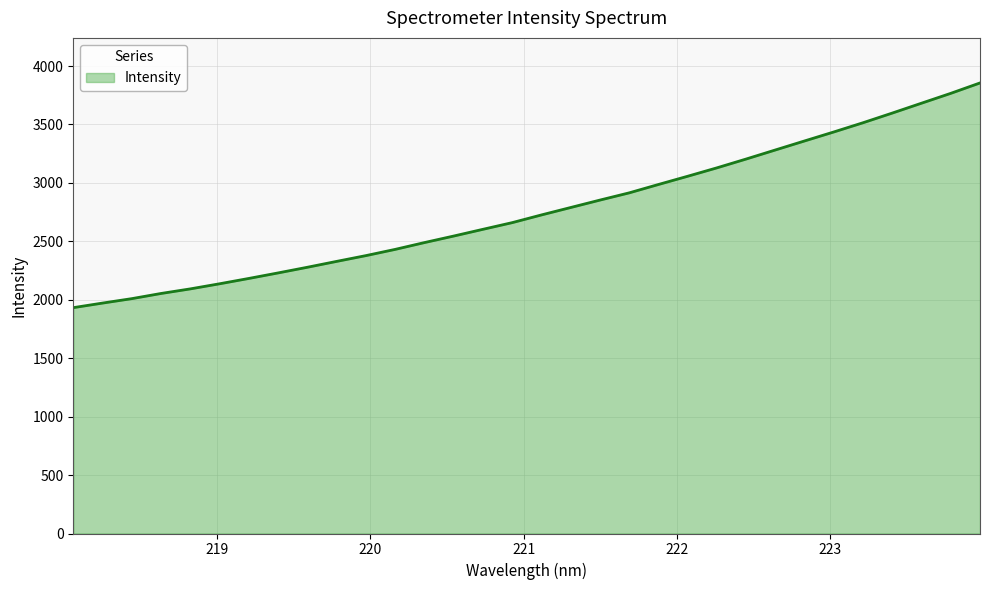

What is the greatest value displayed?

3855.0